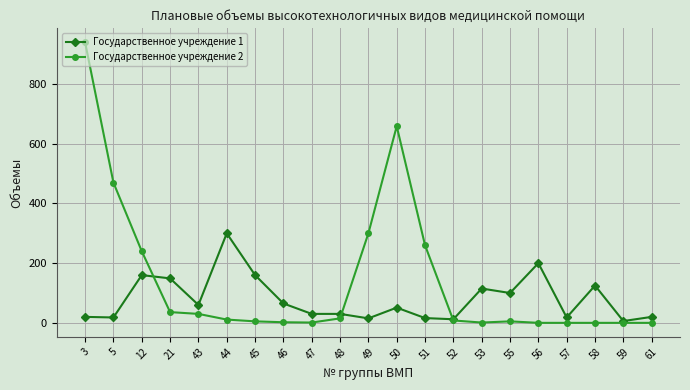

What are all the series names shown in the legend?

Государственное учреждение 1, Государственное учреждение 2